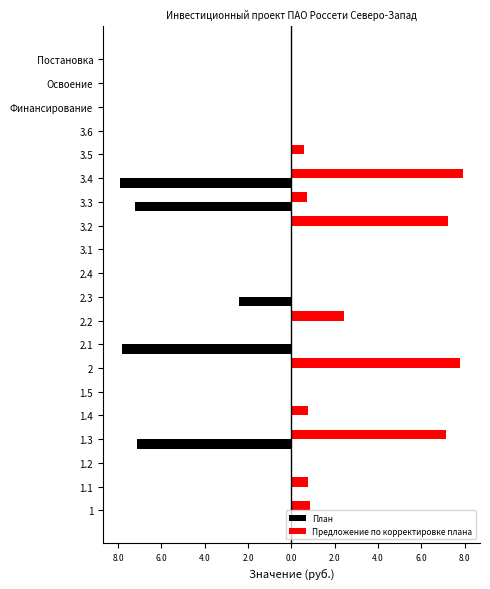

What are all the series names shown in the legend?

План, Предложение по корректировке плана